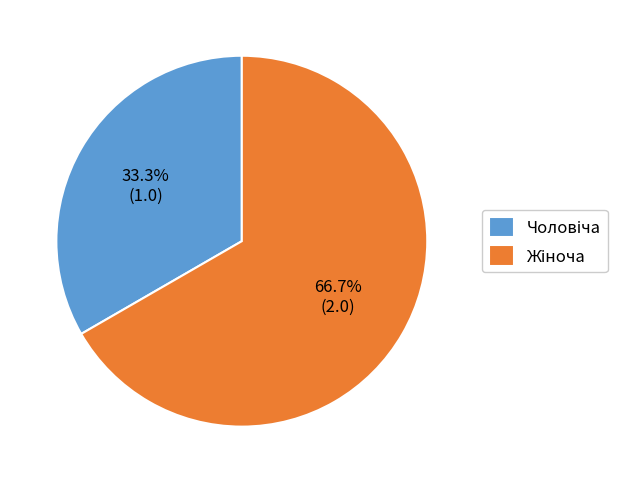

Is there a majority slice in this chart?

Yes